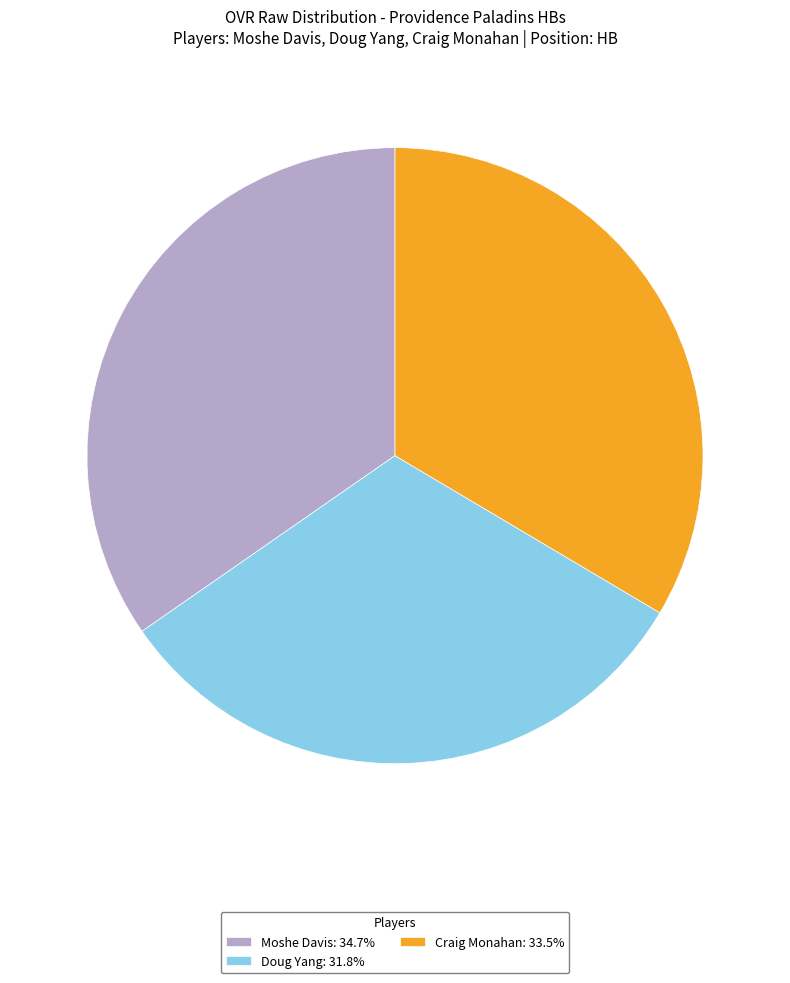

Which category has the biggest portion of the pie?

Moshe Davis